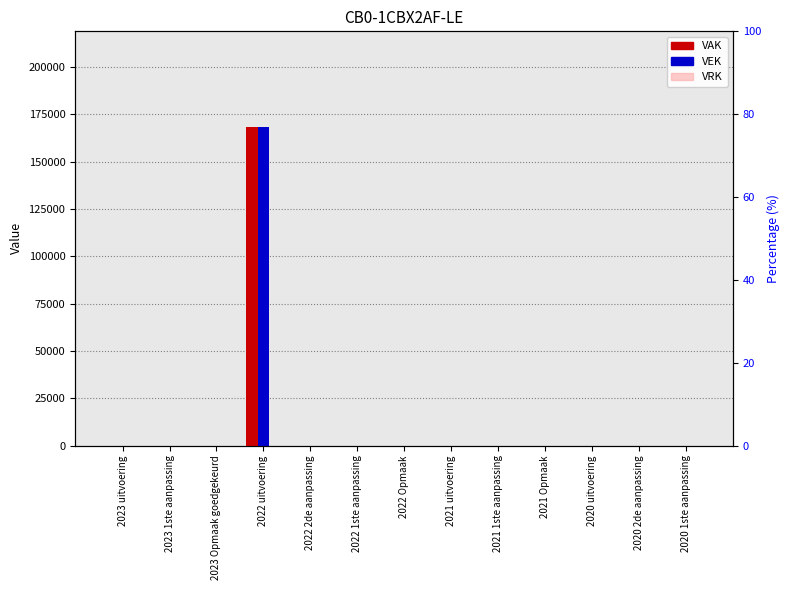

What position from the left is 2022 uitvoering?

4